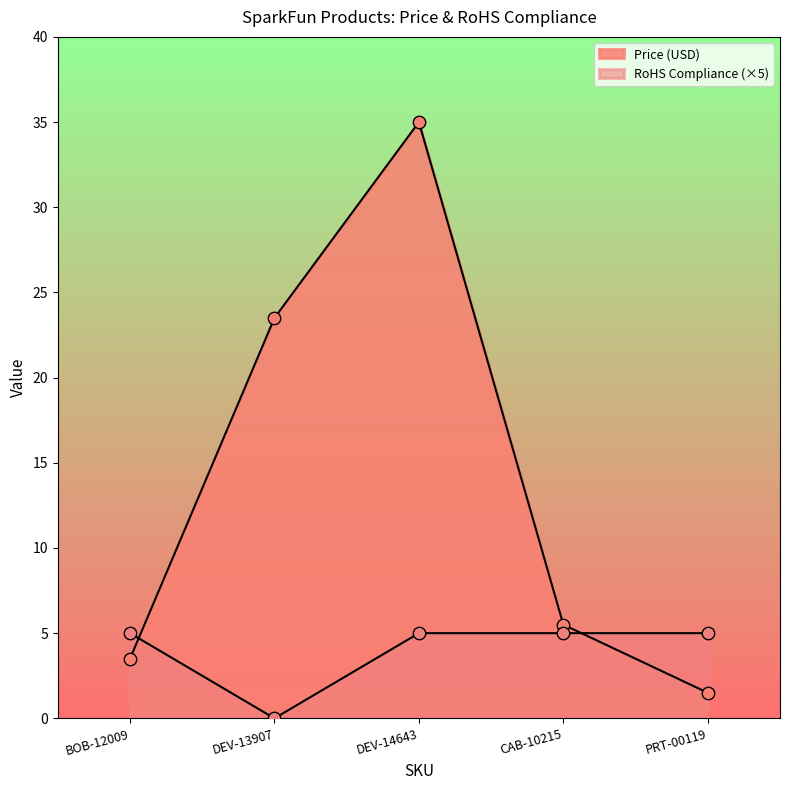

Which series has the largest Y range (max minus min)?

Price (USD)